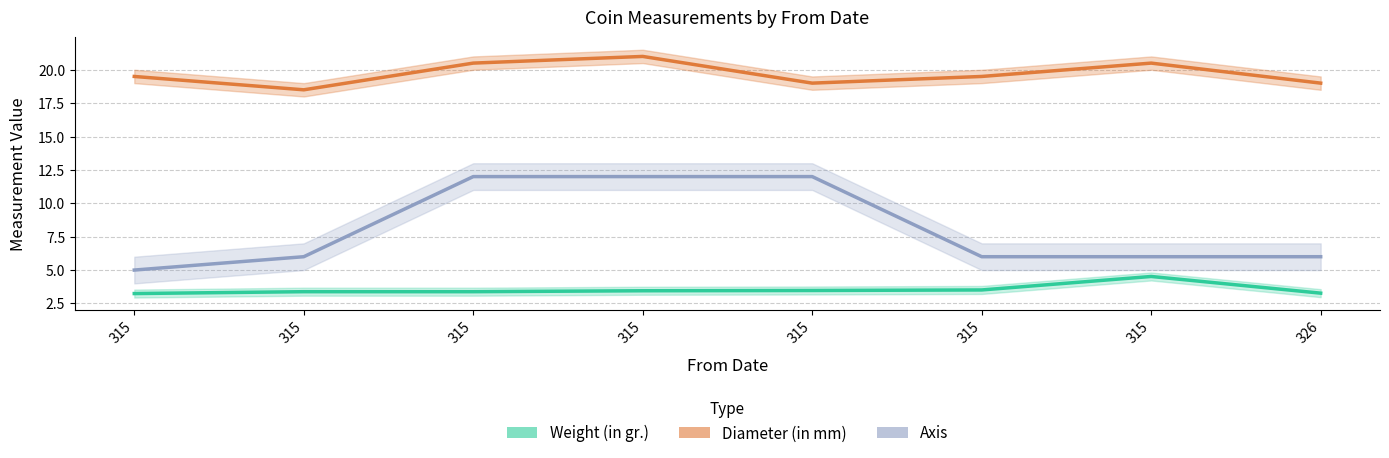

The value of Diameter (in mm) at 315 is 20.5. True or false?

True